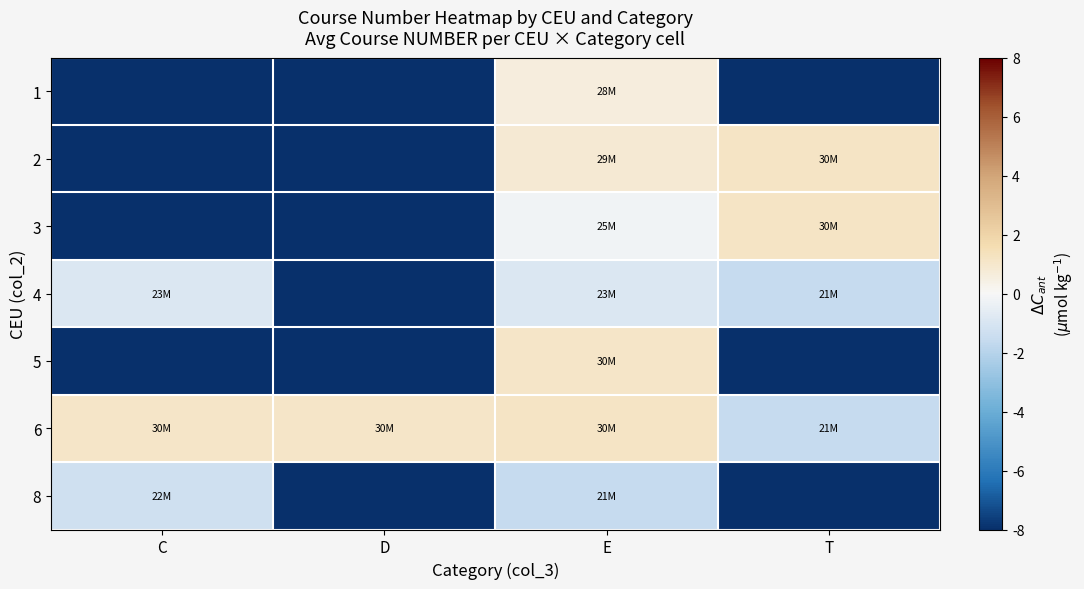

Rank the series by their maximum value, from highest to lowest.

2, 3, 6, 5, 1, 4, 8